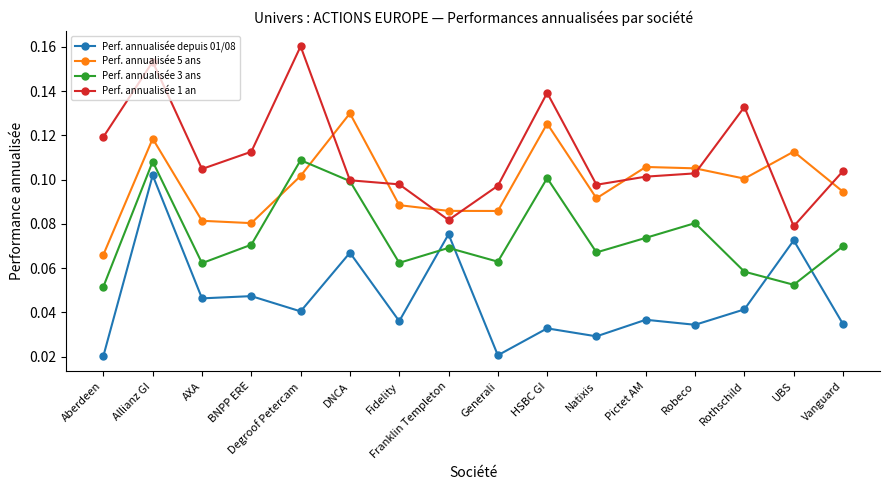

Which category has the highest value across all series?

Degroof Petercam